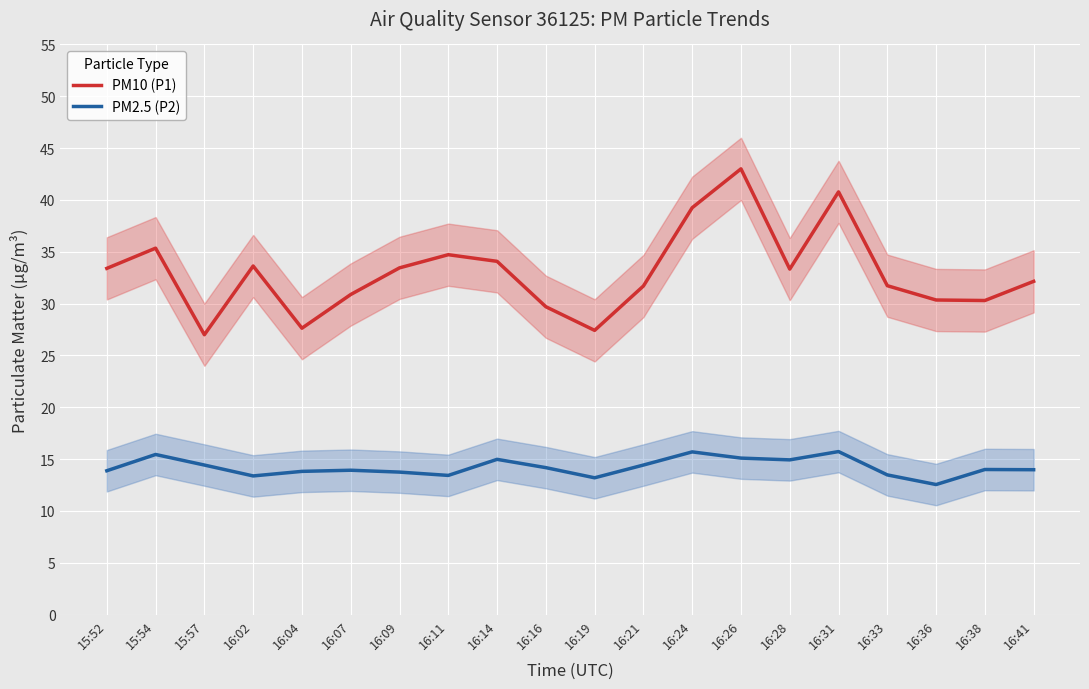

What is the minimum value for PM10 (P1)?

27.0